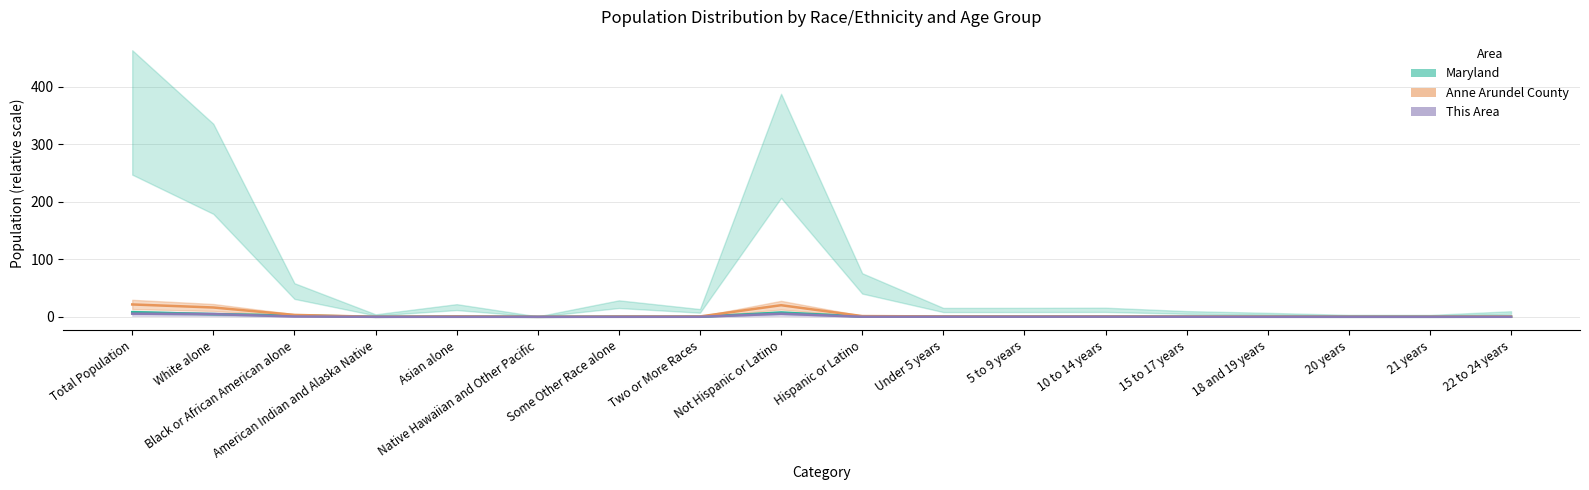

True or false: there are more than 0 points higher than both neighbors.

True